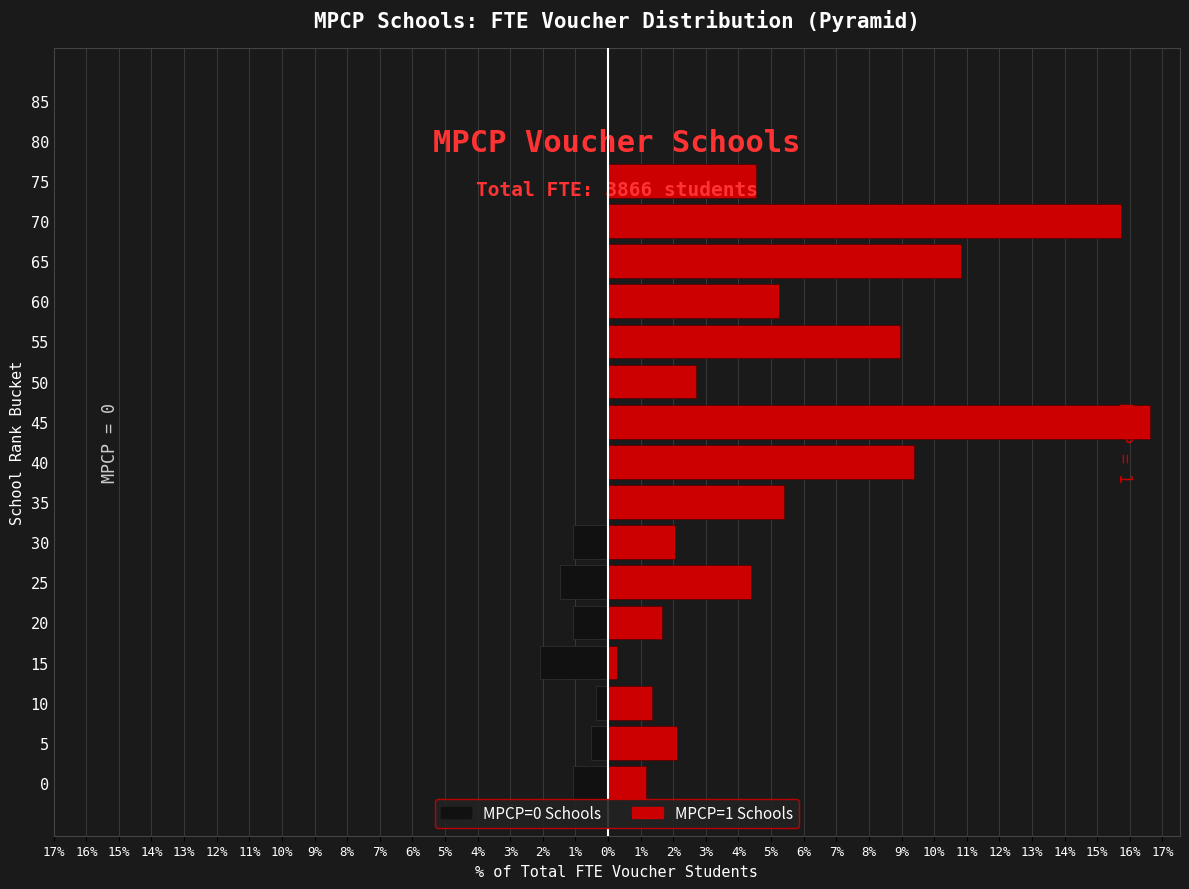

Reading left to right, extract all data points from this chart.

MPCP=0: -1.1	-0.5	-0.4	-2.1	-1.1	-1.5	-1.1	0.0	0.0	0.0	0.0	0.0	0.0	0.0	0.0	0.0	0.0	0.0
MPCP=1: 1.2	2.1	1.3	0.3	1.7	4.4	2.0	5.4	9.4	16.6	2.7	8.9	5.3	10.8	15.7	4.5	0.0	0.0